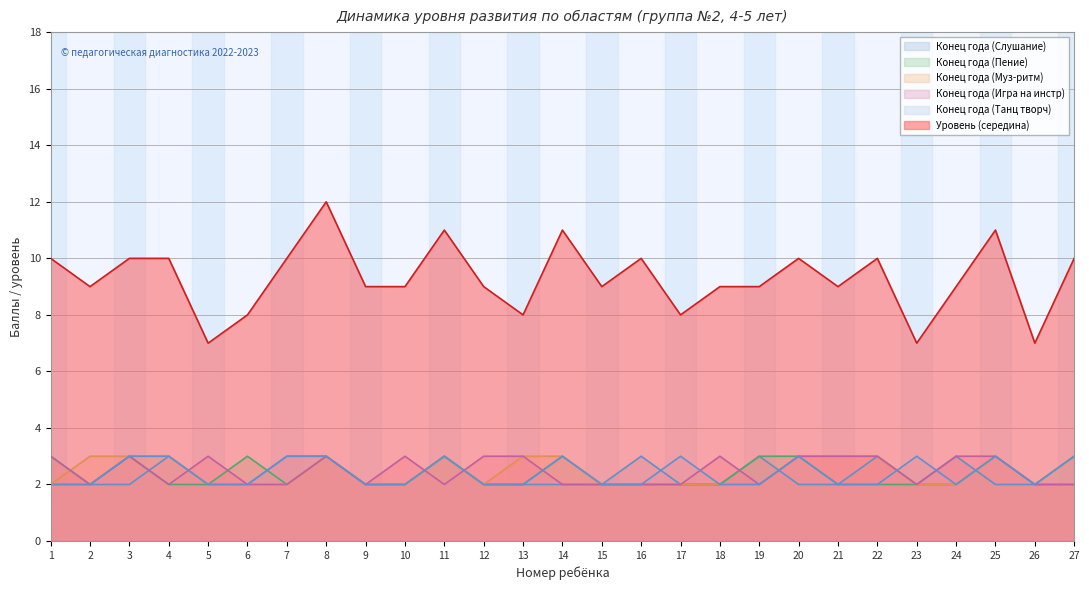

Where is Конец года (Игра на инстр) nearest to the value 2?

2